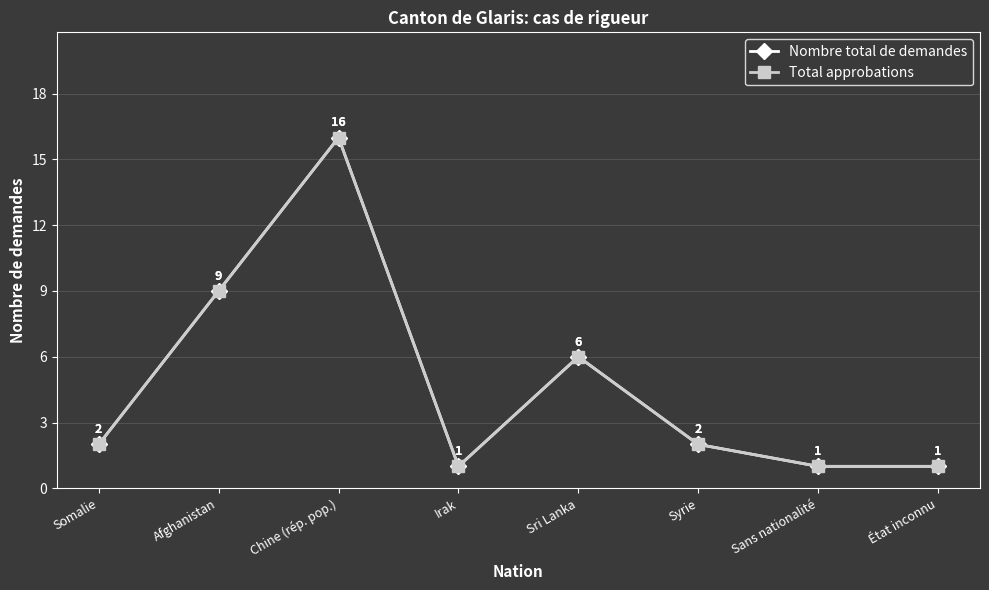

Which has a higher value, Sans nationalité or Irak?

Sans nationalité